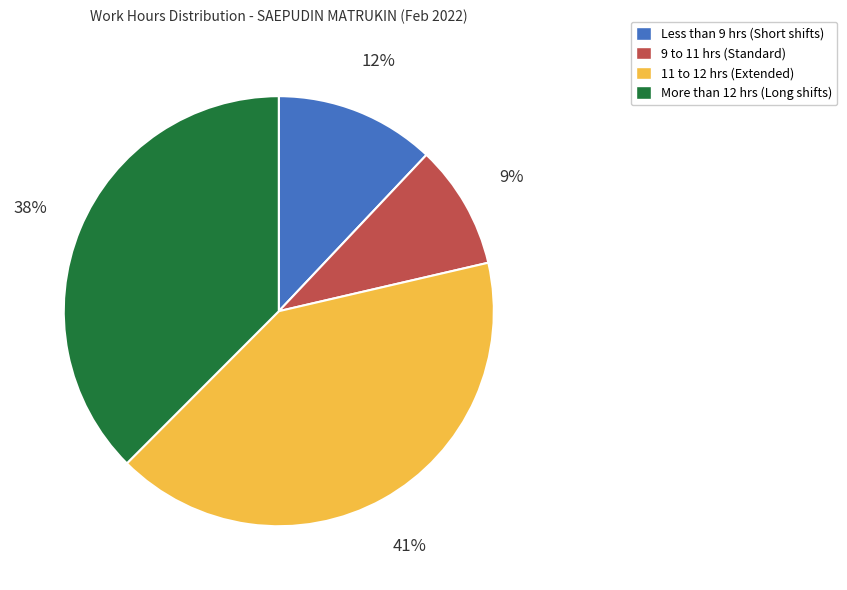

To the nearest percent, what is the average slice percentage?

25%